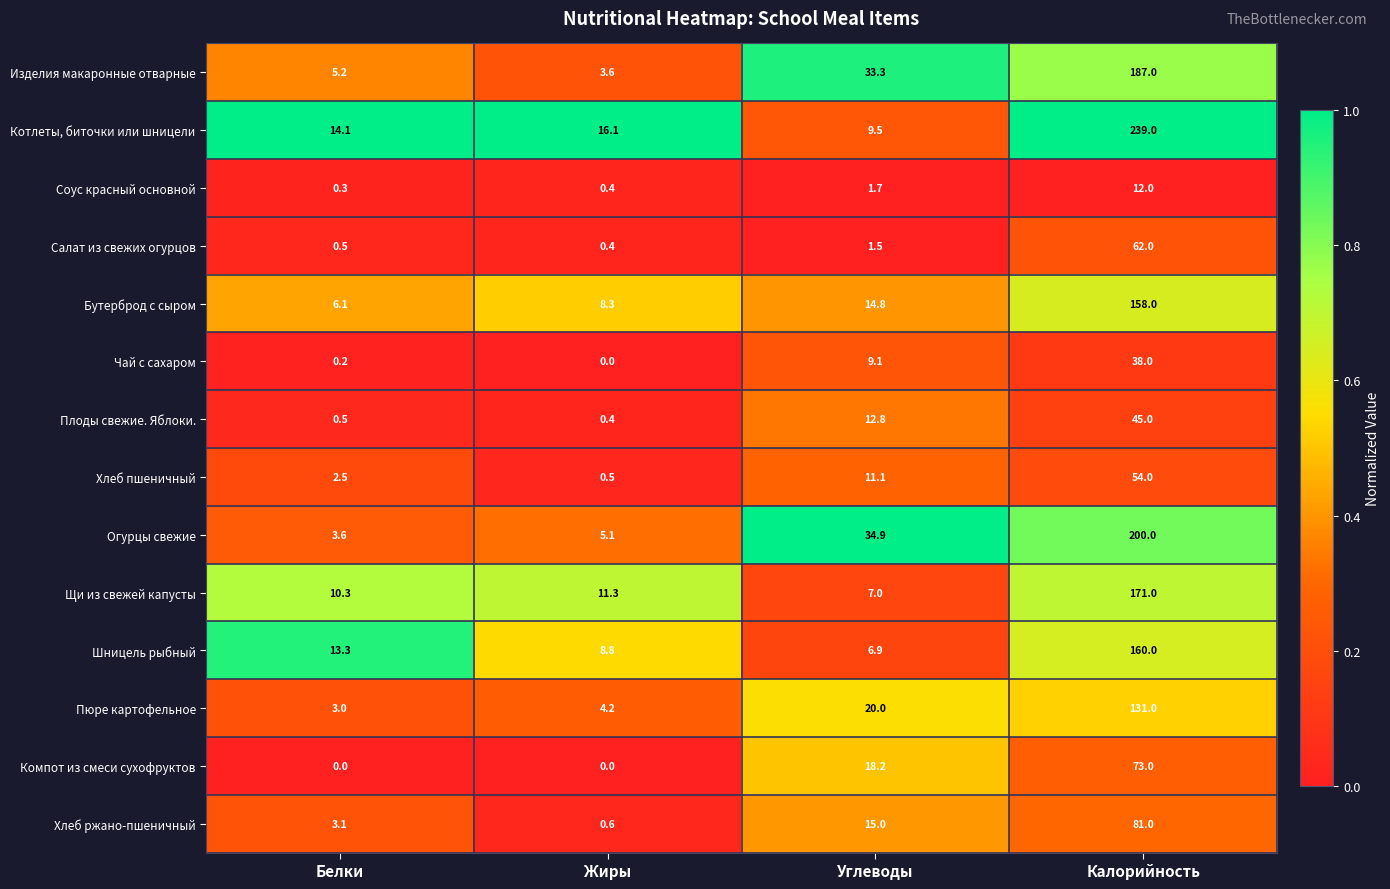

Which series has the widest spread of values?

Котлеты, биточки или шницели